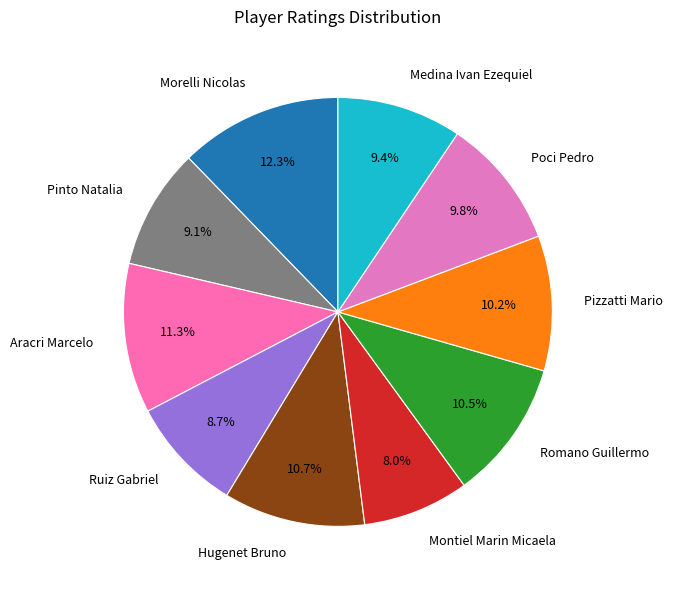

What is the largest slice in the pie chart?

Morelli Nicolas